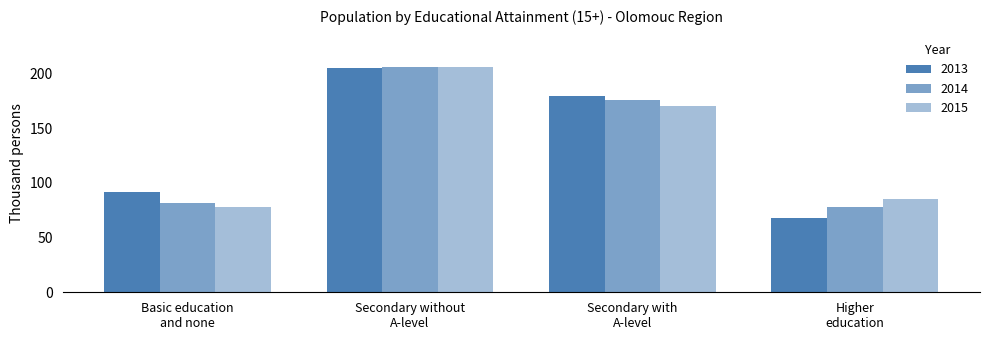

Is it true that 2014 equals 81.9 at Basic education
and none?

True